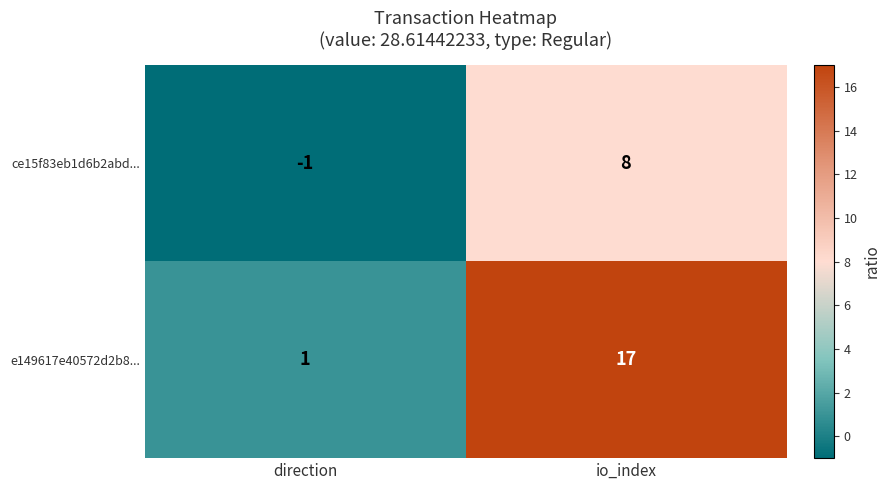

What is the greatest value displayed?

17